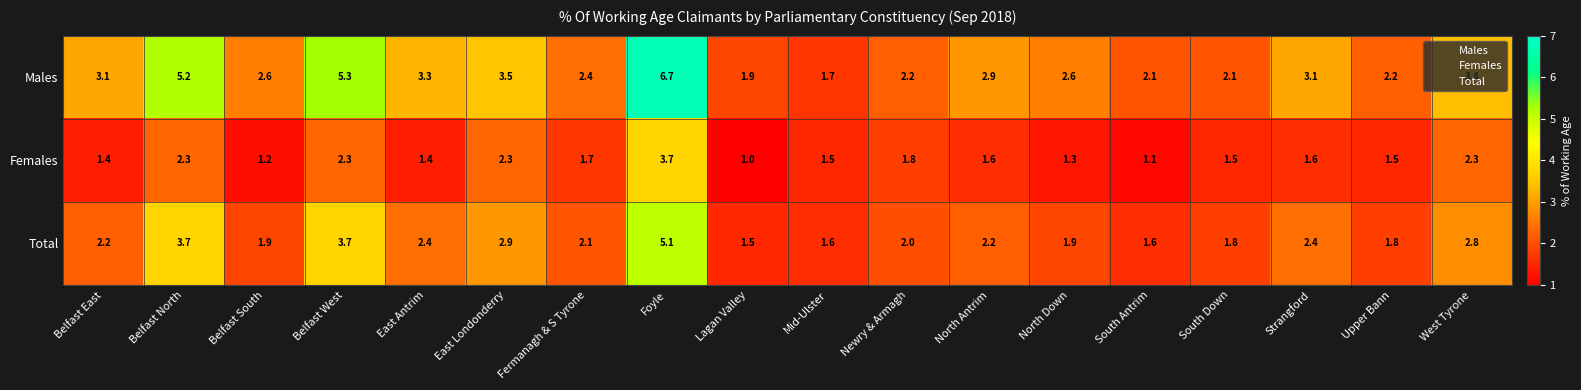

What is the total value across all series at Belfast West?

11.3